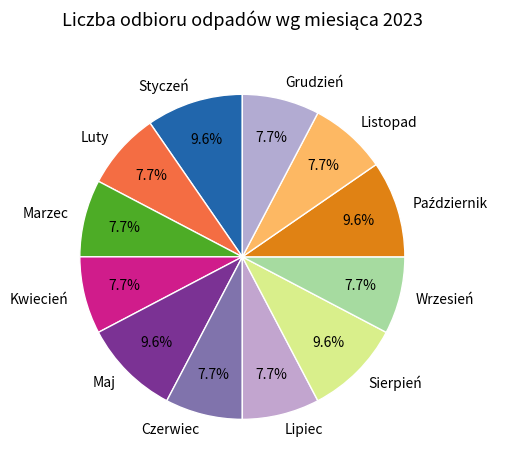

To the nearest percent, what is the average slice percentage?

8%